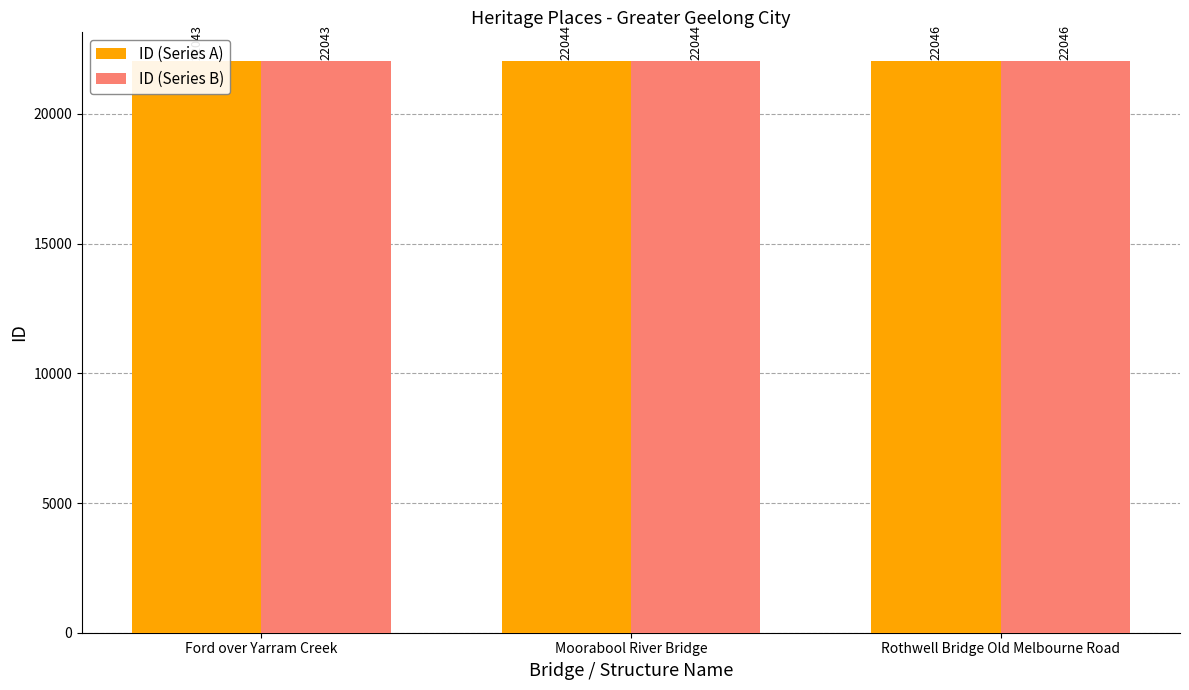

What is the difference between the maximum and minimum values in the ID (Series A) series?

3